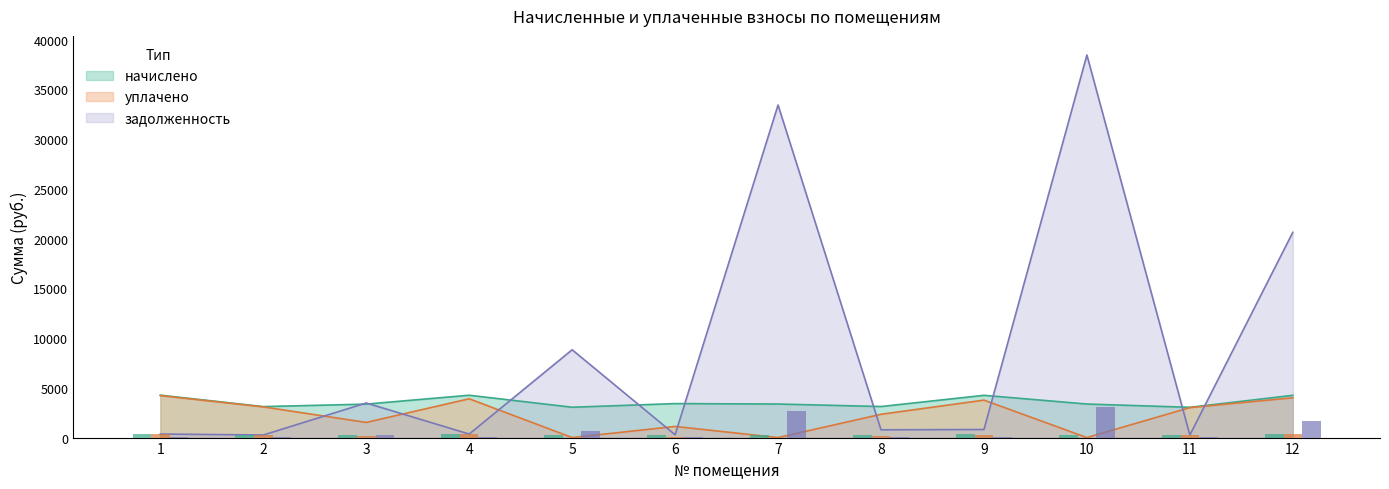

Reading left to right, list all the values displayed in this chart.

начислено: 4262.5	3114.4	3365.5	4255.3	3049.8	3415.8	3372.7	3121.6	4248.2	3372.7	3042.6	4248.2
уплачено: 4222.1	3084.8	1523.3	3900.7	0.0	1119.7	0.0	2342.1	3765.1	0.0	3013.8	4000.0
задолженность: 355.2	259.5	3476.8	354.6	8826.8	284.6	33428.7	781.5	810.6	38454.9	253.6	20631.9